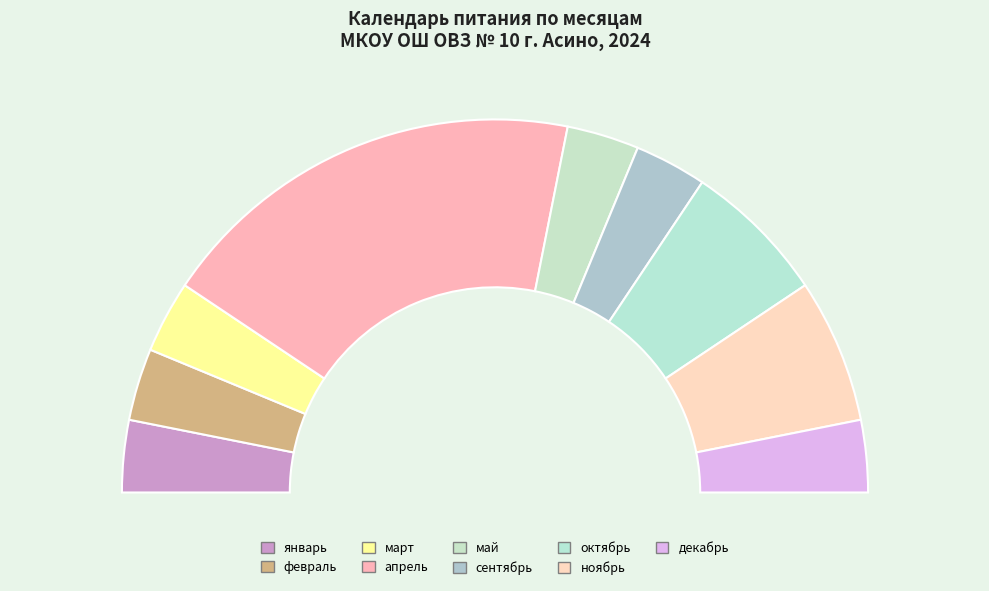

Rank the categories by value from highest to lowest.

апрель, октябрь, ноябрь, январь, февраль, март, май, сентябрь, декабрь